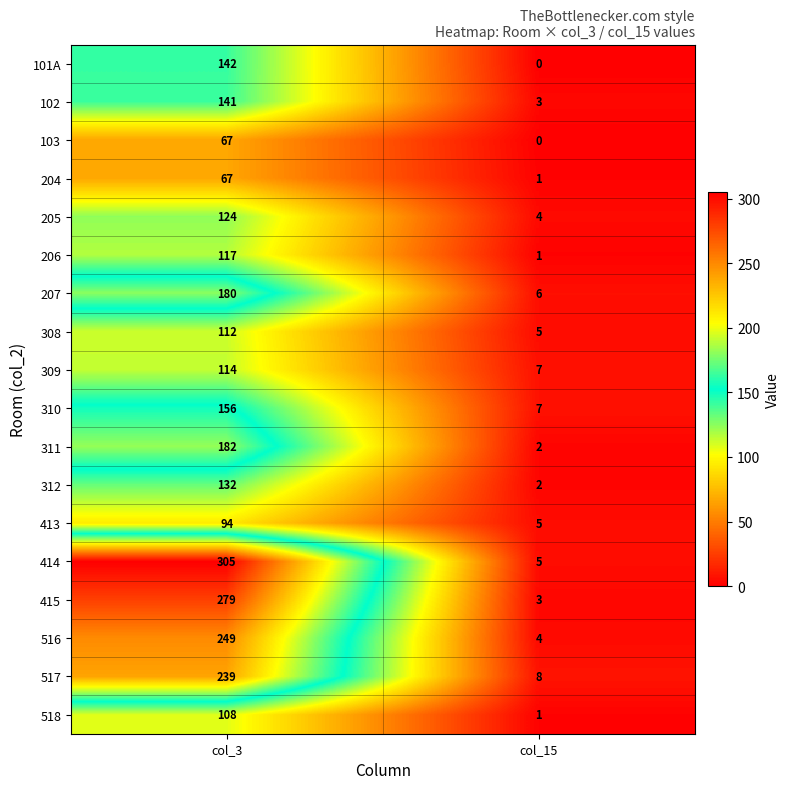

What is the spread (max minus min) of values at col_3?

238